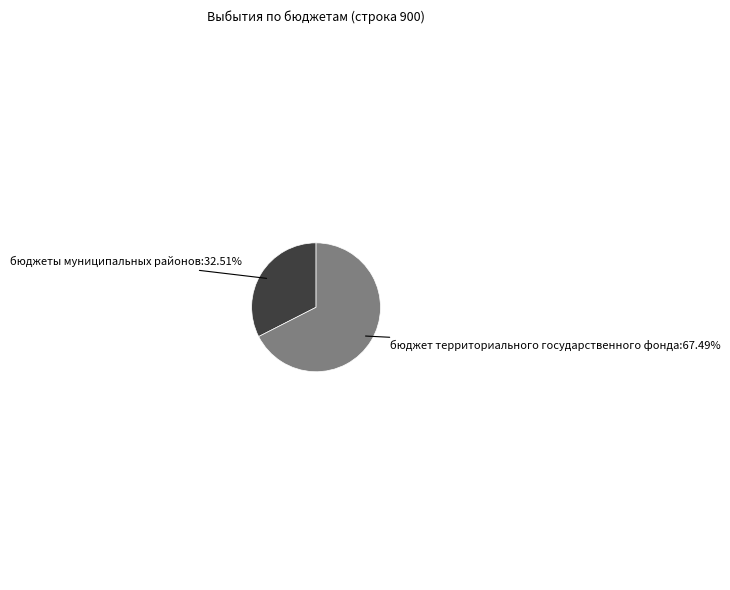

What percentage is the бюджет территориального государственного фонда slice, to the nearest percent?

67%